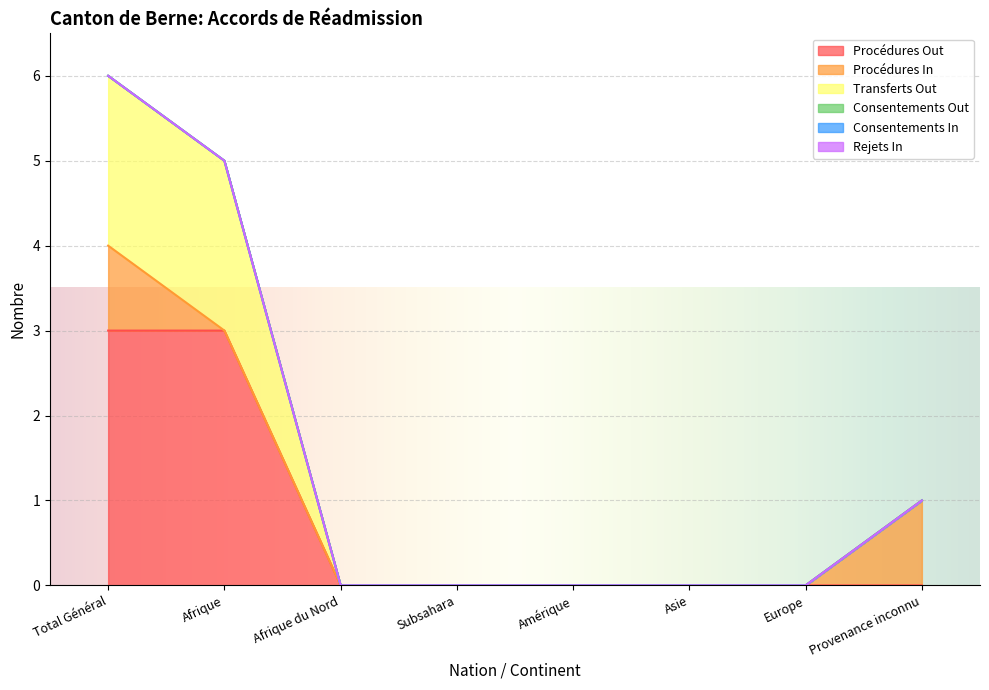

True or false: Rejets In and Consentements Out intersect in this chart.

False